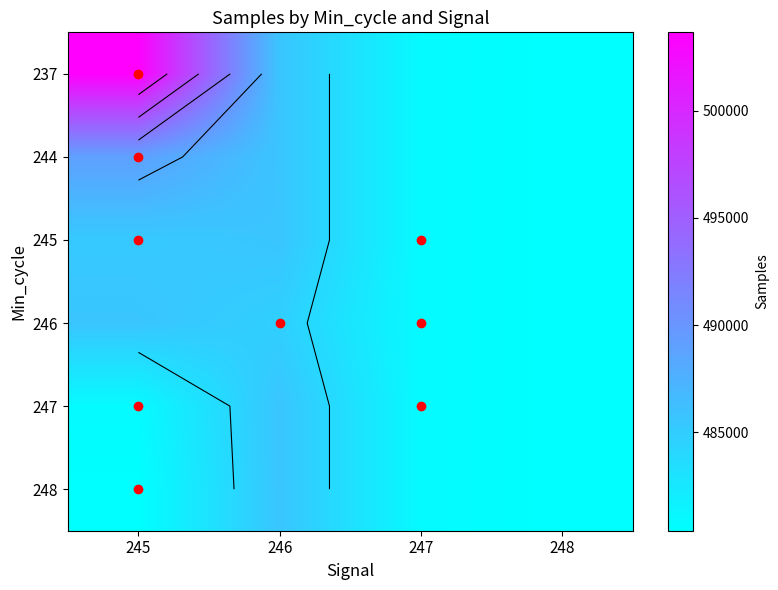

What value does the 246 series have at 247, to the nearest 100?

480800